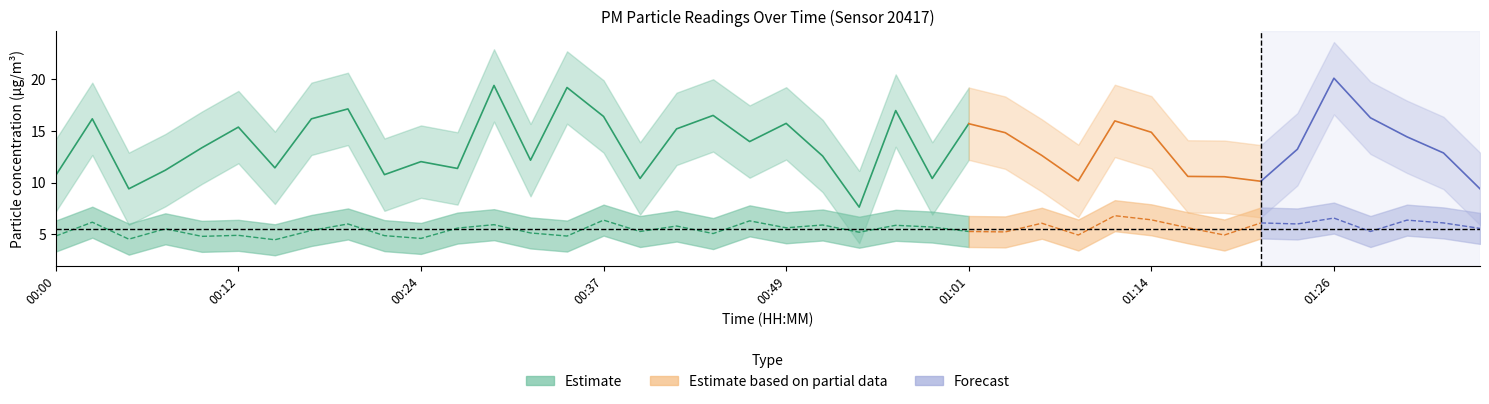

Which series changed the most between 00:37 and 00:47?

P1